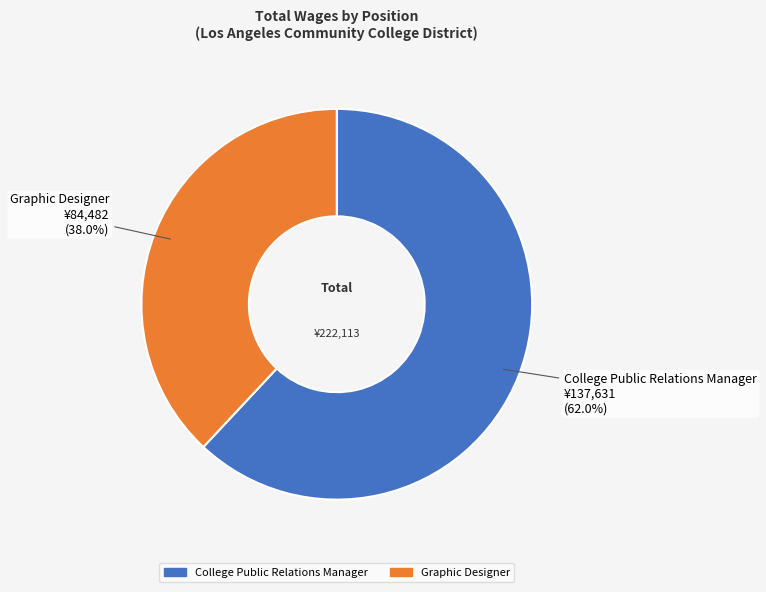

What percentage is the College Public Relations Manager slice, to the nearest percent?

62%